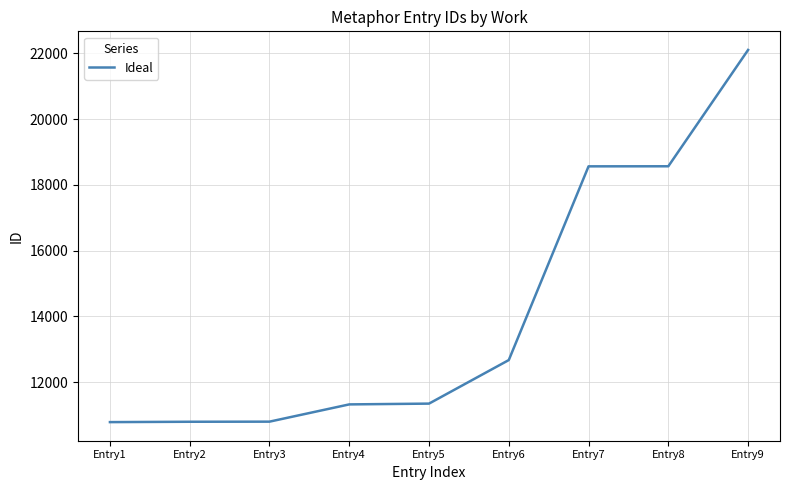

The chart shows a value of 18583 at Entry5. True or false?

False